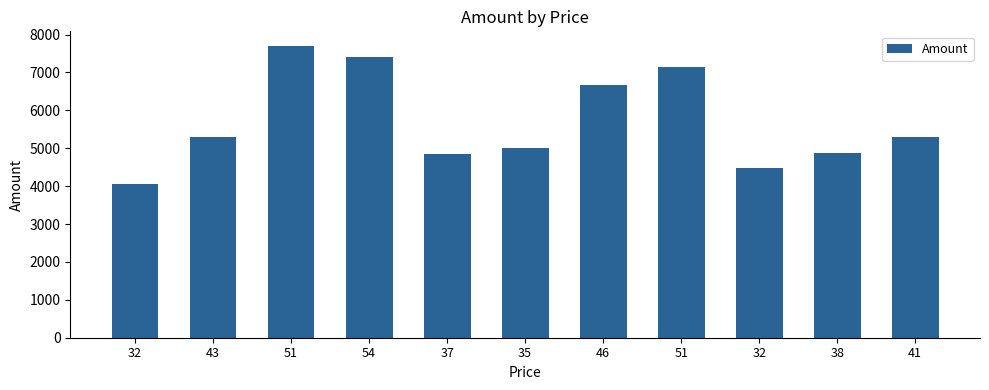

What is the smallest value displayed?

4064